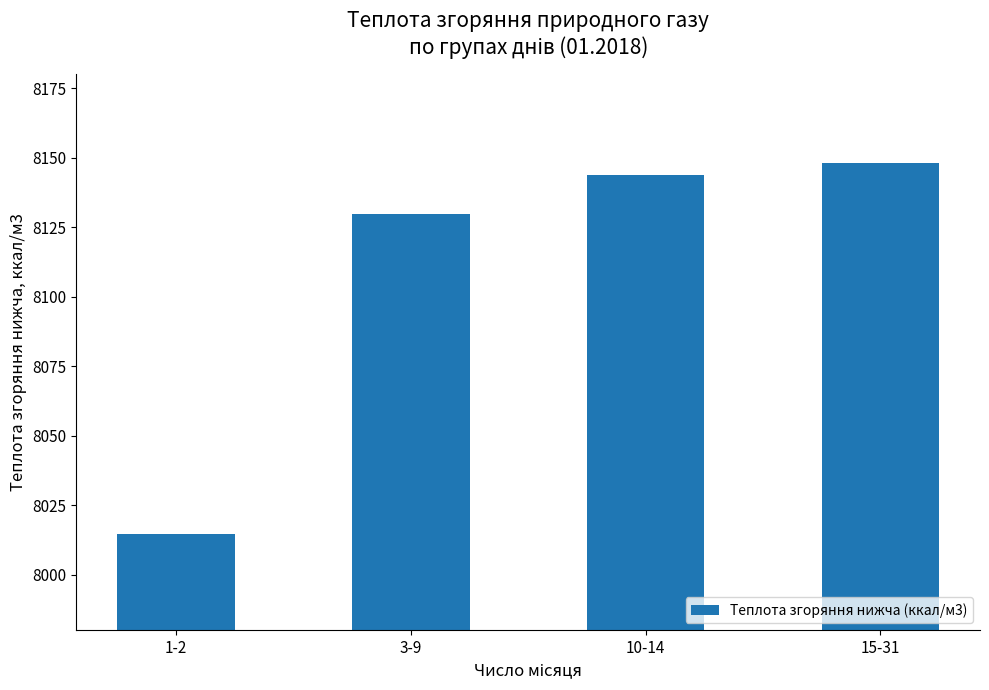

What is the sum of the values at 15-31 and 3-9?

16277.9